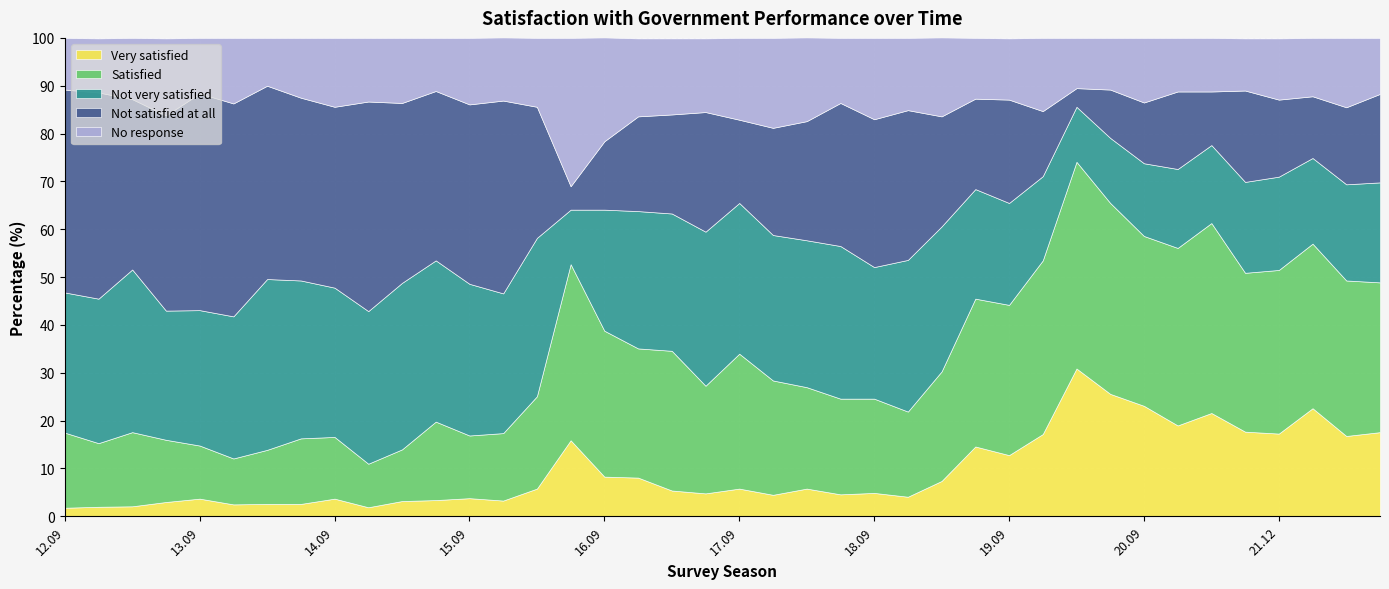

At which label does Satisfied first exceed 22?

16.06